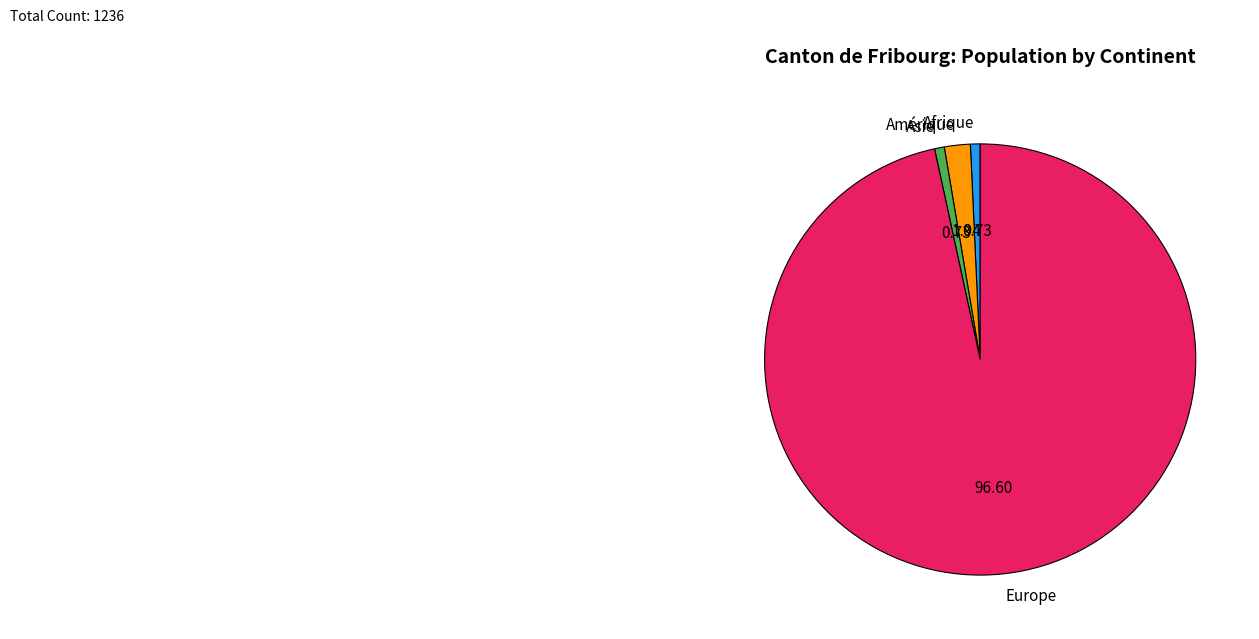

Does Europe represent more than half of the total?

Yes